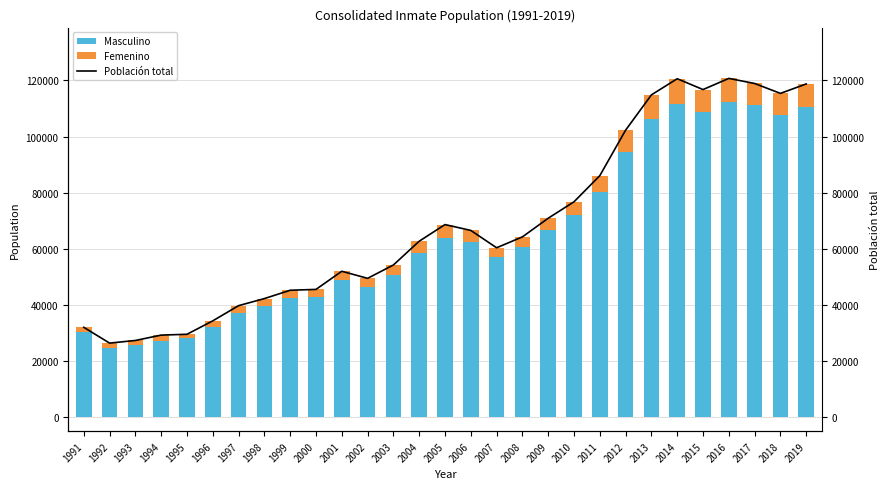

Reading right to left, what are all the values shown in this chart?

Masculino: 110571	107794	111125	112496	108640	111646	106293	94659	80206	71910	66640	60523	57008	62519	63934	58402	50758	46290	48837	42896	42444	39675	37256	32071	28060	27260	25745	24809	30393
Femenino: 8198	7602	7800	8240	8120	8977	8579	7637	5870	4851	4261	3730	3363	4034	4705	4306	3476	3184	3167	2636	2788	2583	2486	2253	1477	1989	1585	1584	1633
Población total: 118769	115396	118925	120736	116760	120623	114872	102296	86076	76761	70901	64253	60371	66553	68639	62708	54234	49474	52004	45532	45232	42258	39742	34324	29537	29249	27330	26393	32026